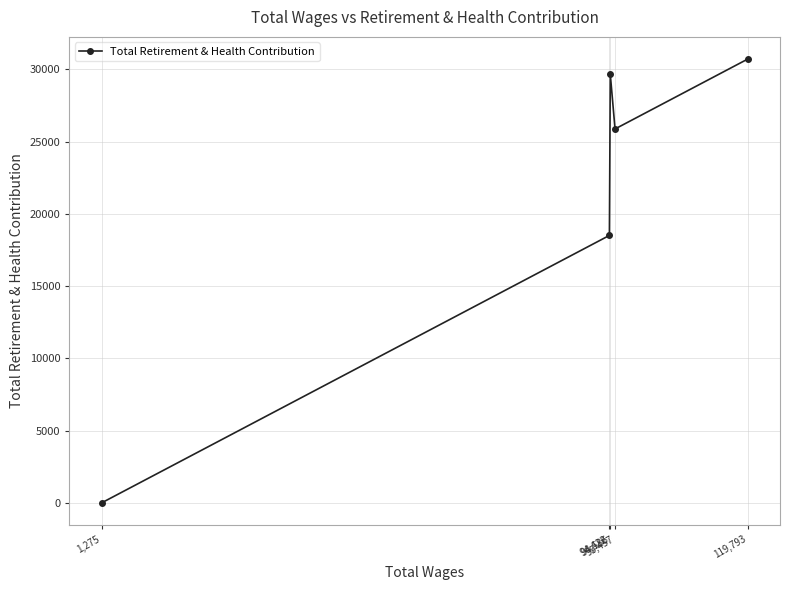

What is the value of the 5th point from the left?

30709